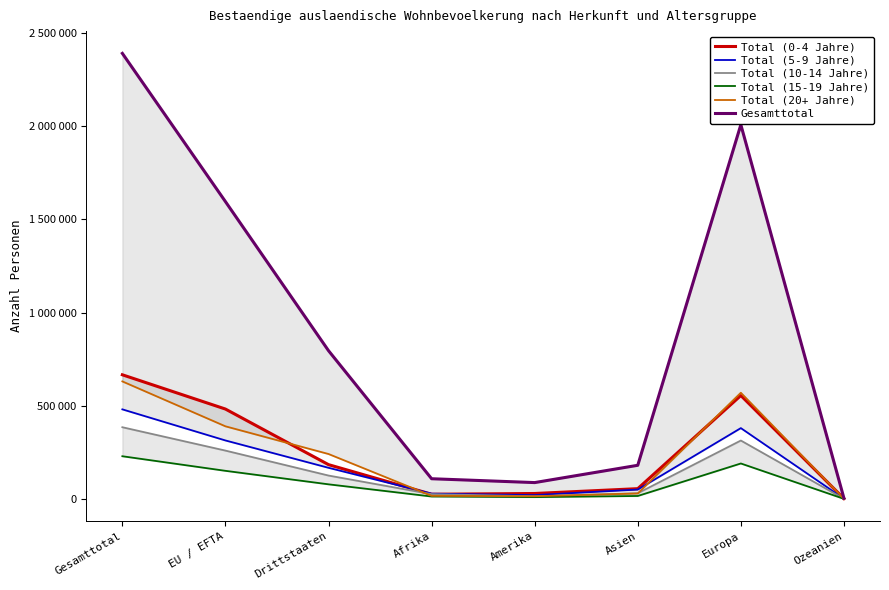

What is the maximum value for Total (20+ Jahre)?

630782